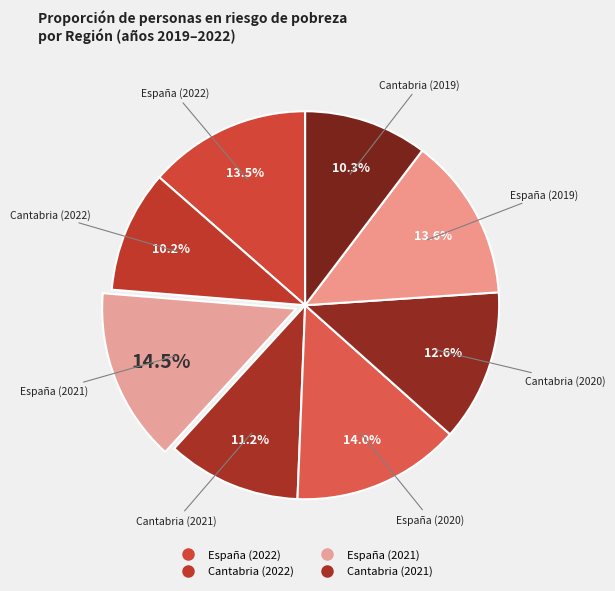

How many segments does this pie chart have?

8